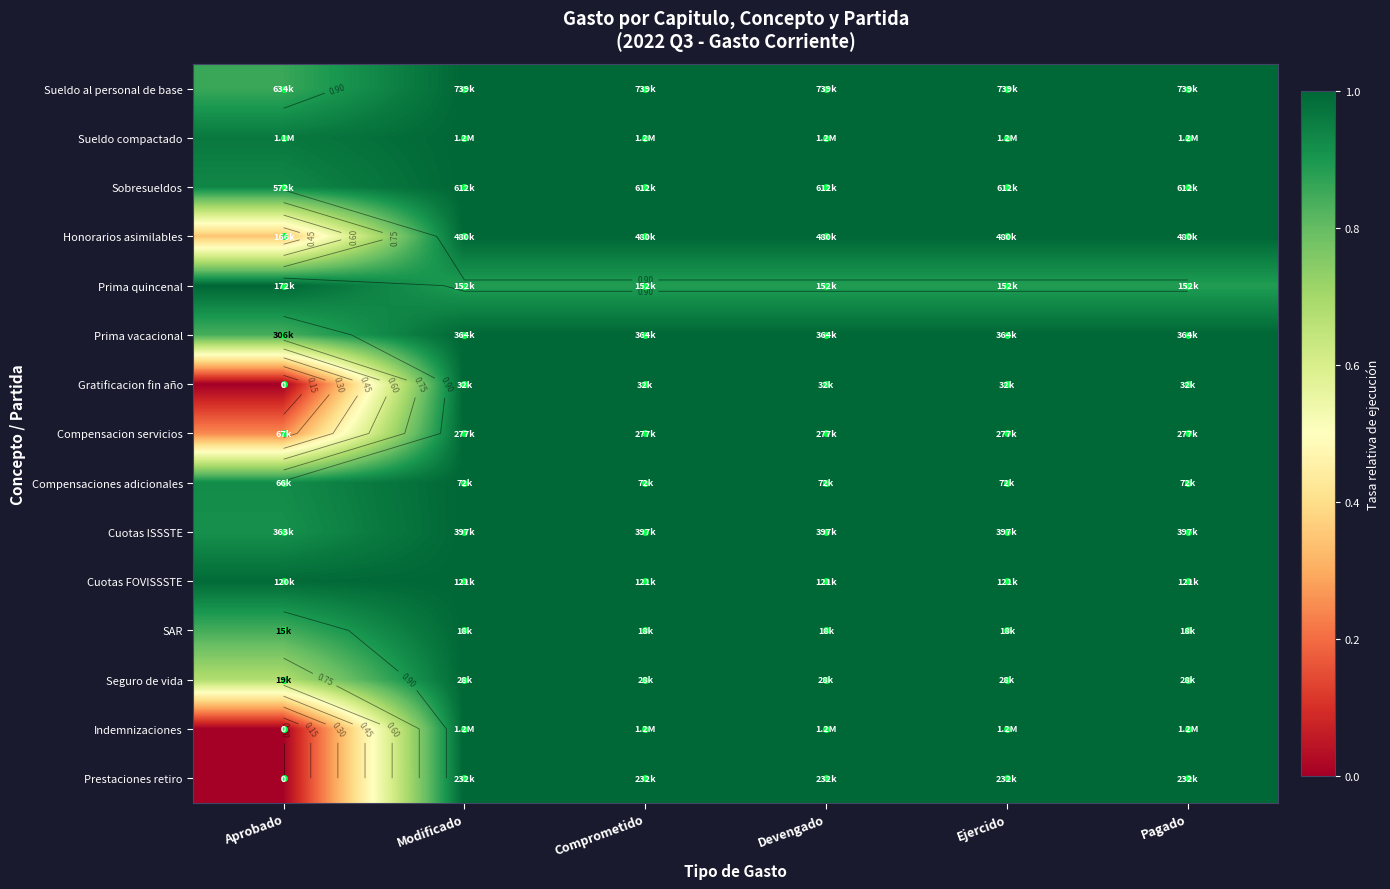

Read the Cuotas FOVISSSTE value at Pagado.

1.0